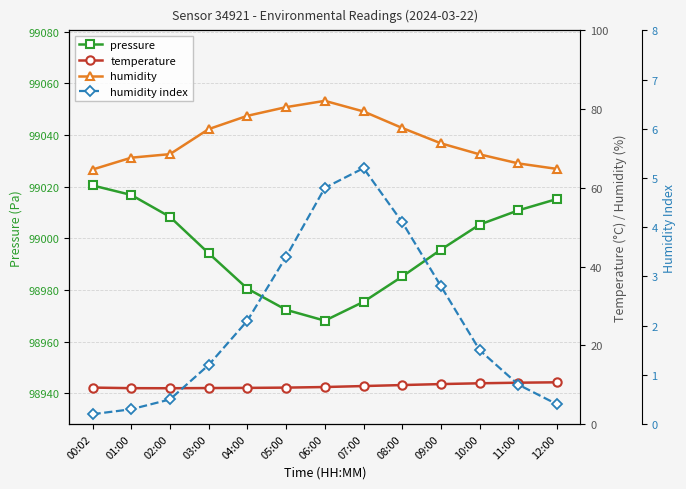

True or false: humidity index has a value of 4.1 at 08:00.

True